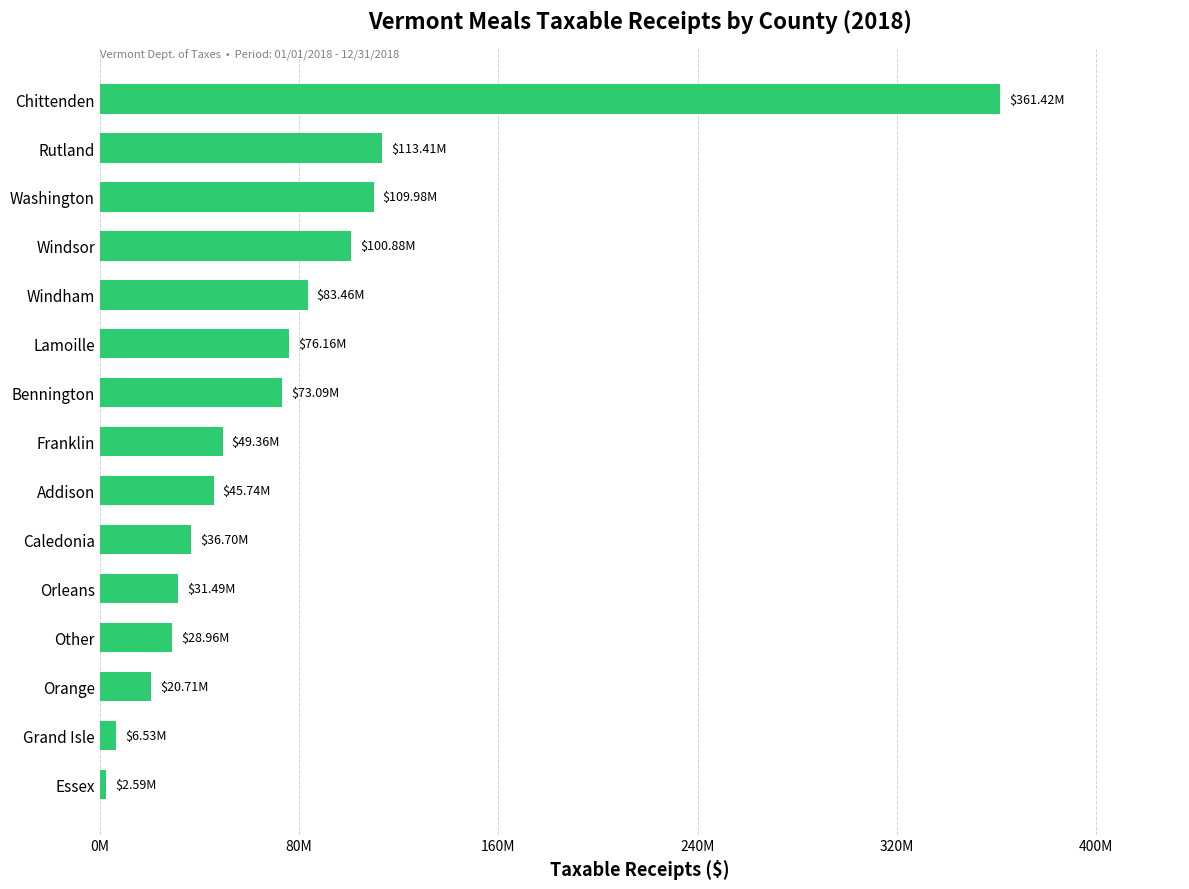

Does the chart contain any negative values?

No